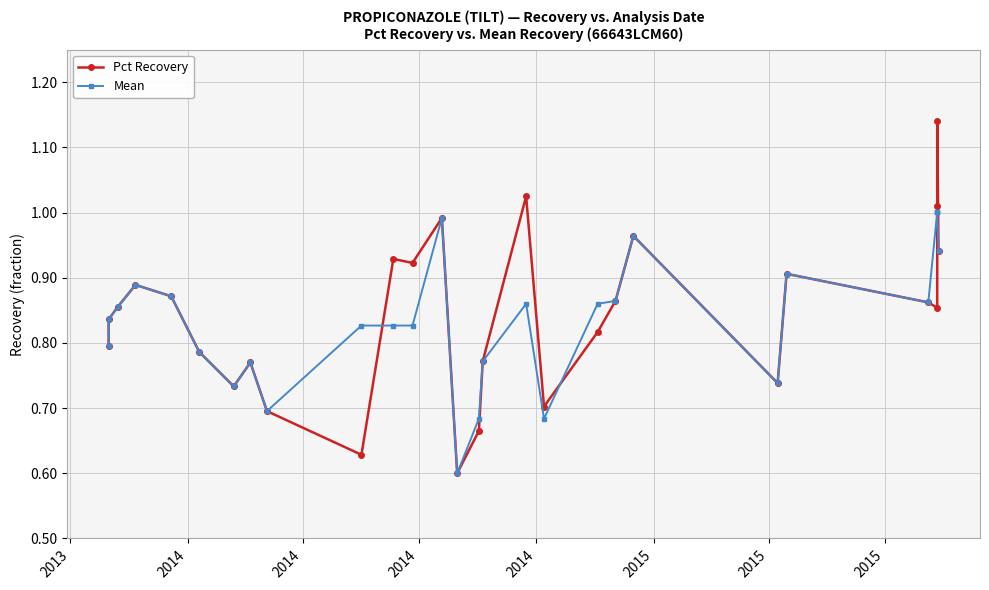

Does the chart display data point markers on the line(s)?

Yes